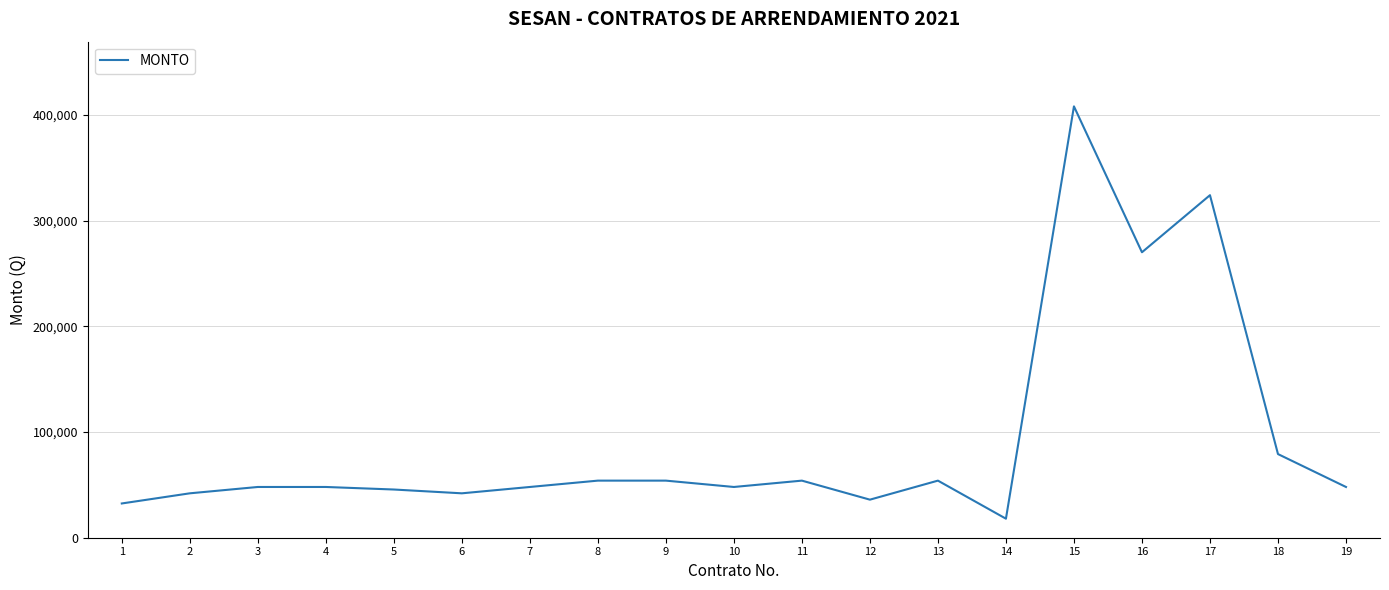

How many lines are shown in the chart?

1